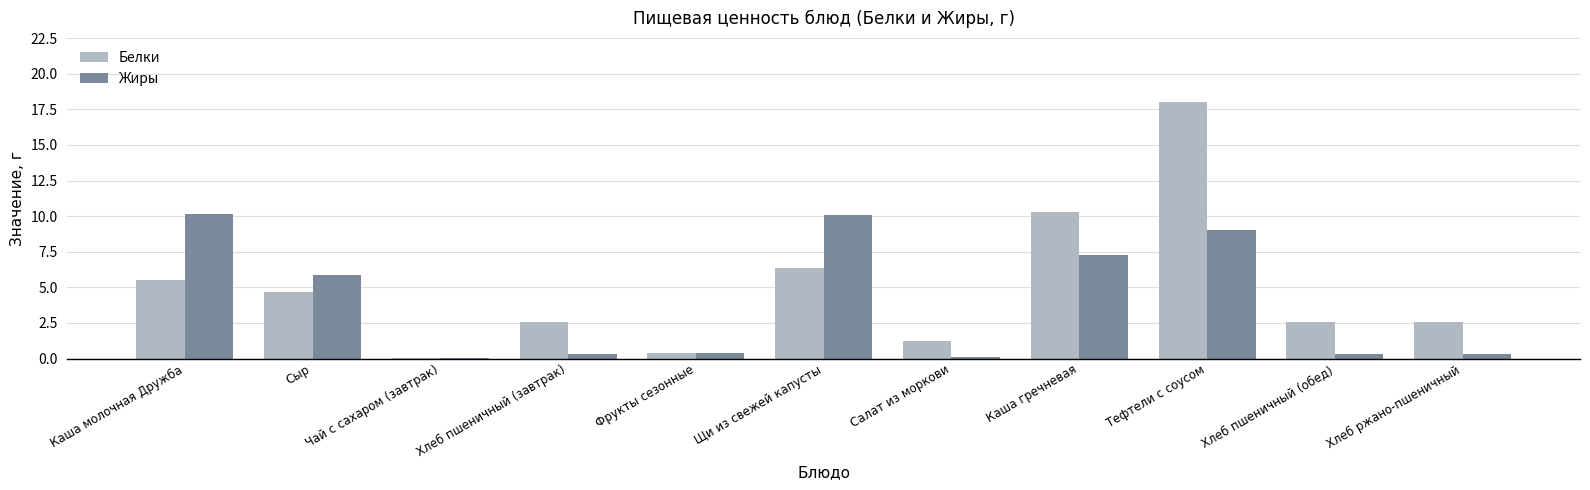

What is the approximate value of Жиры at Хлеб ржано-пшеничный?

0.3